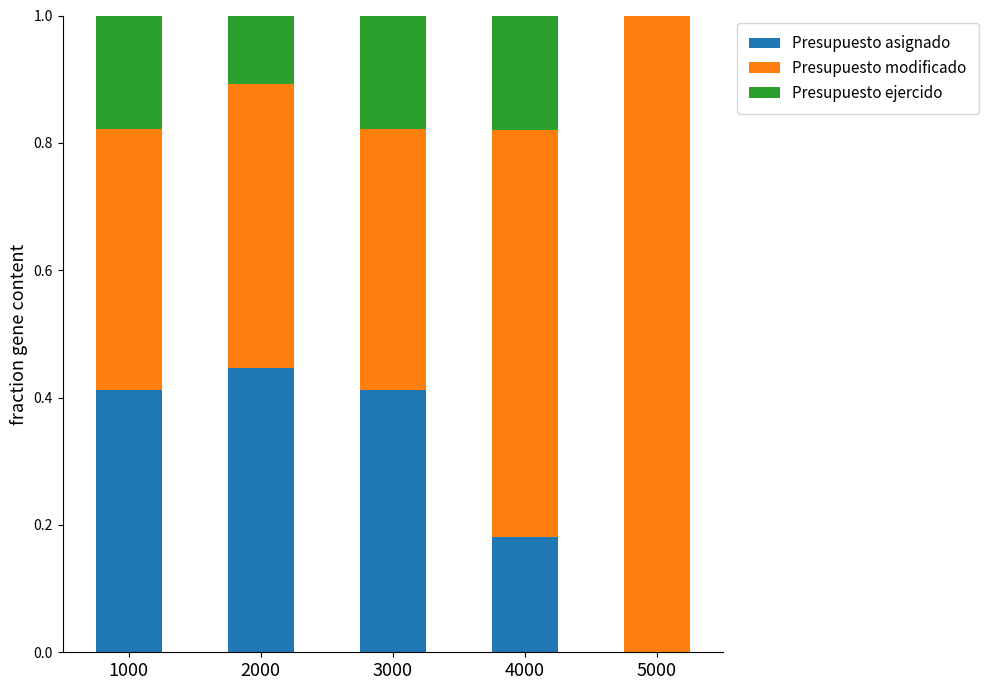

At which label does Presupuesto asignado reach its peak?

2000